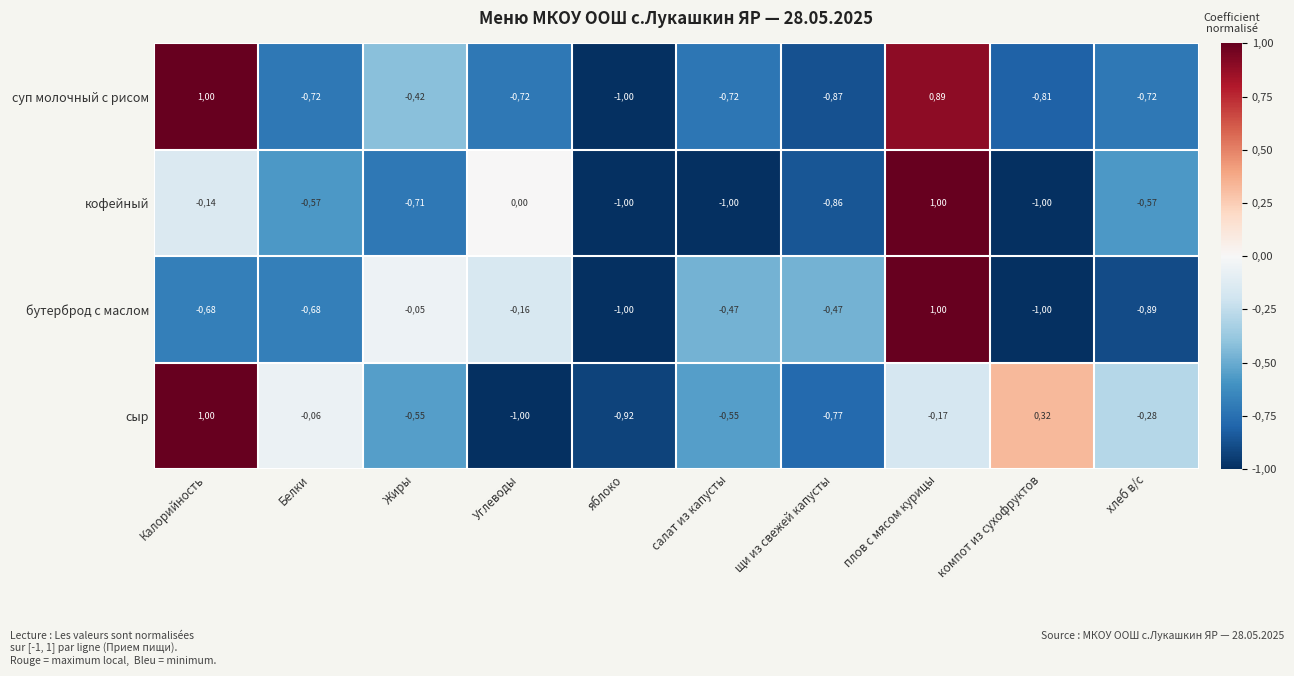

List the series in order of their overall mean, highest first.

сыр, суп молочный с рисом, бутерброд с маслом, кофейный